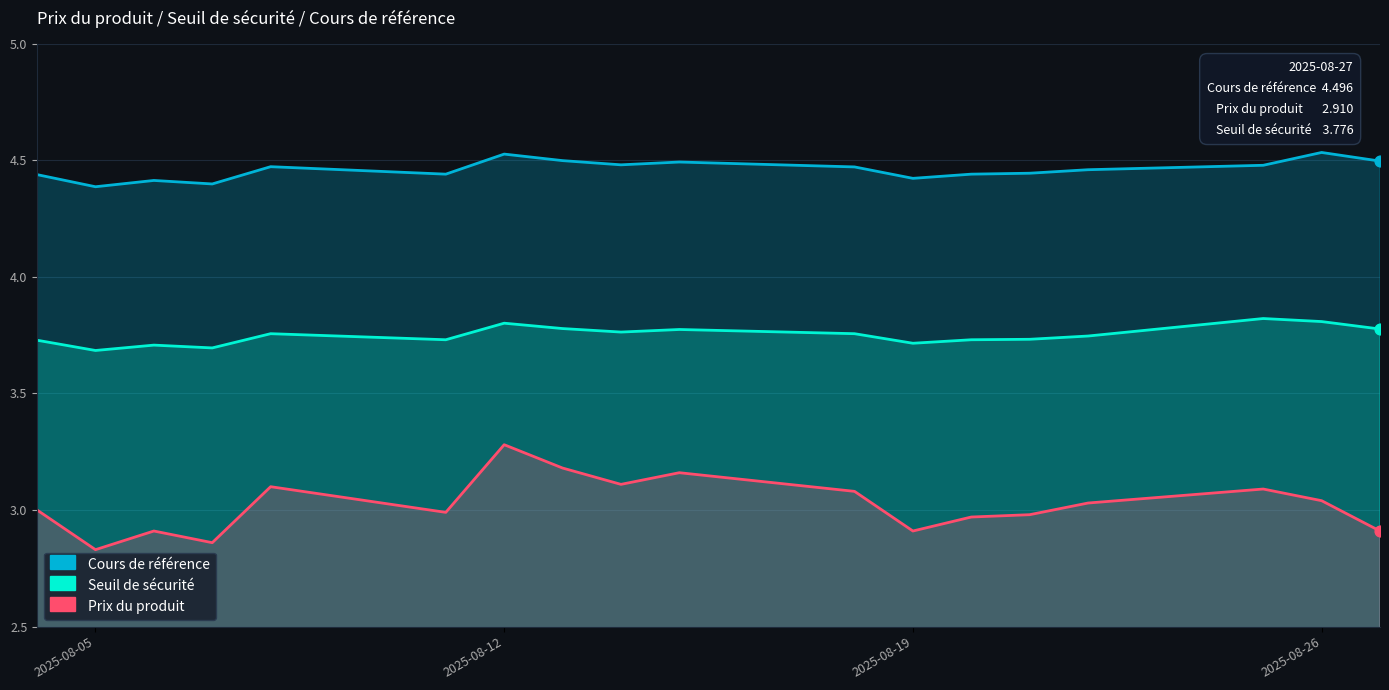

Is the value of Seuil de sécurité at 2025-08-12 greater than the value of Prix du produit at 8?

Yes